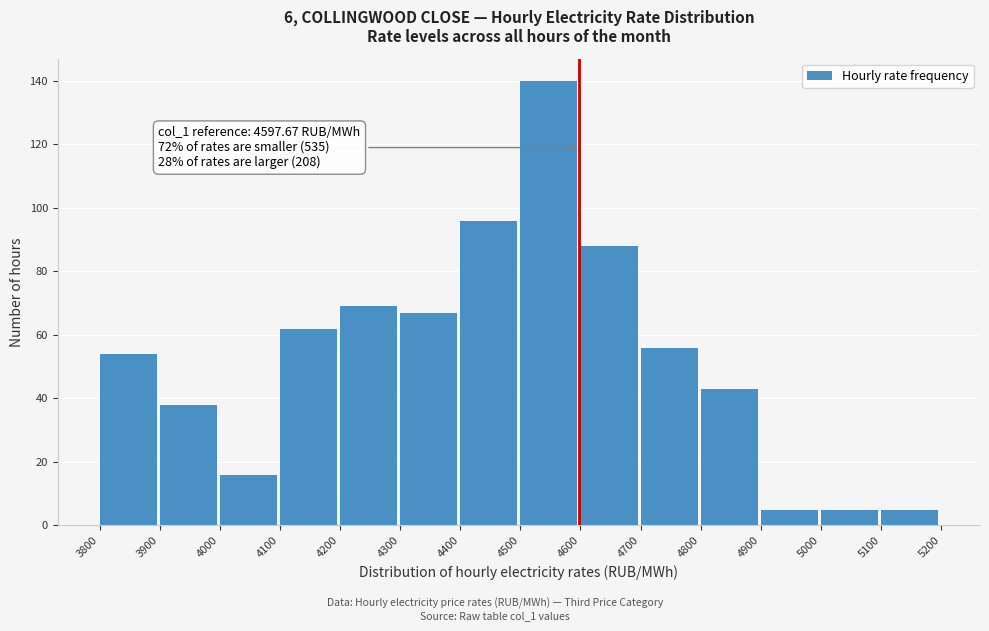

Over which range of the x-axis is the bar tallest?

4500 to 4600